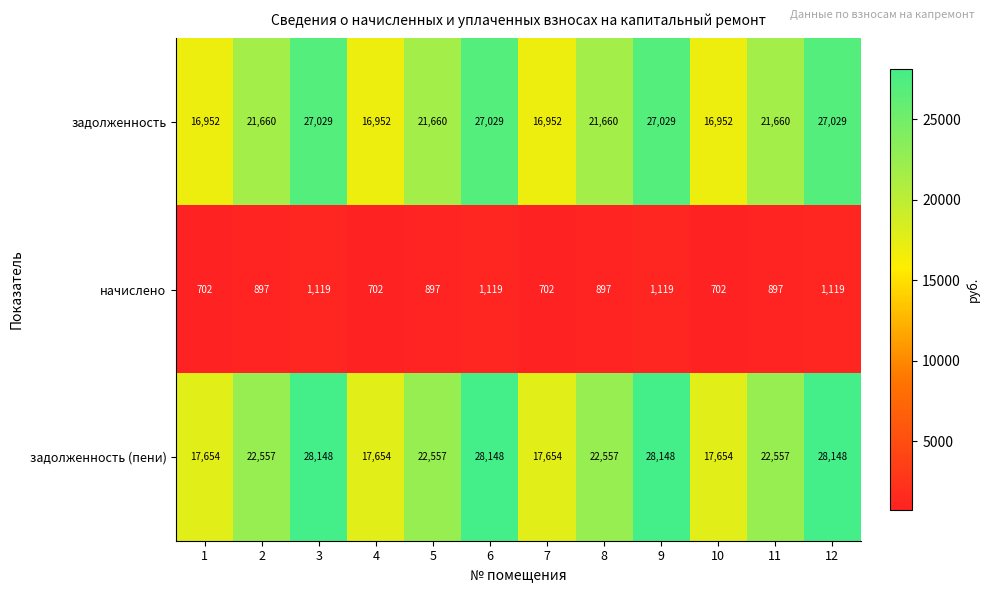

Which series has the largest total across all categories?

задолженность (пени)